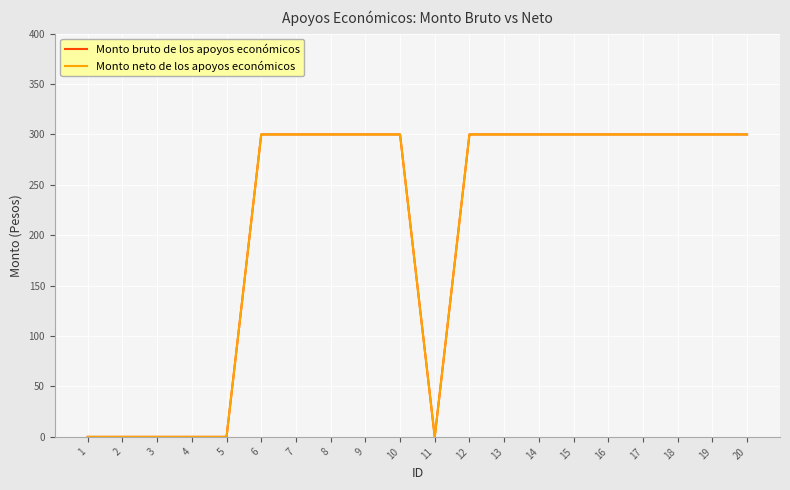

What is the value of the Monto neto de los apoyos económicos point at the 9th from the left?

300